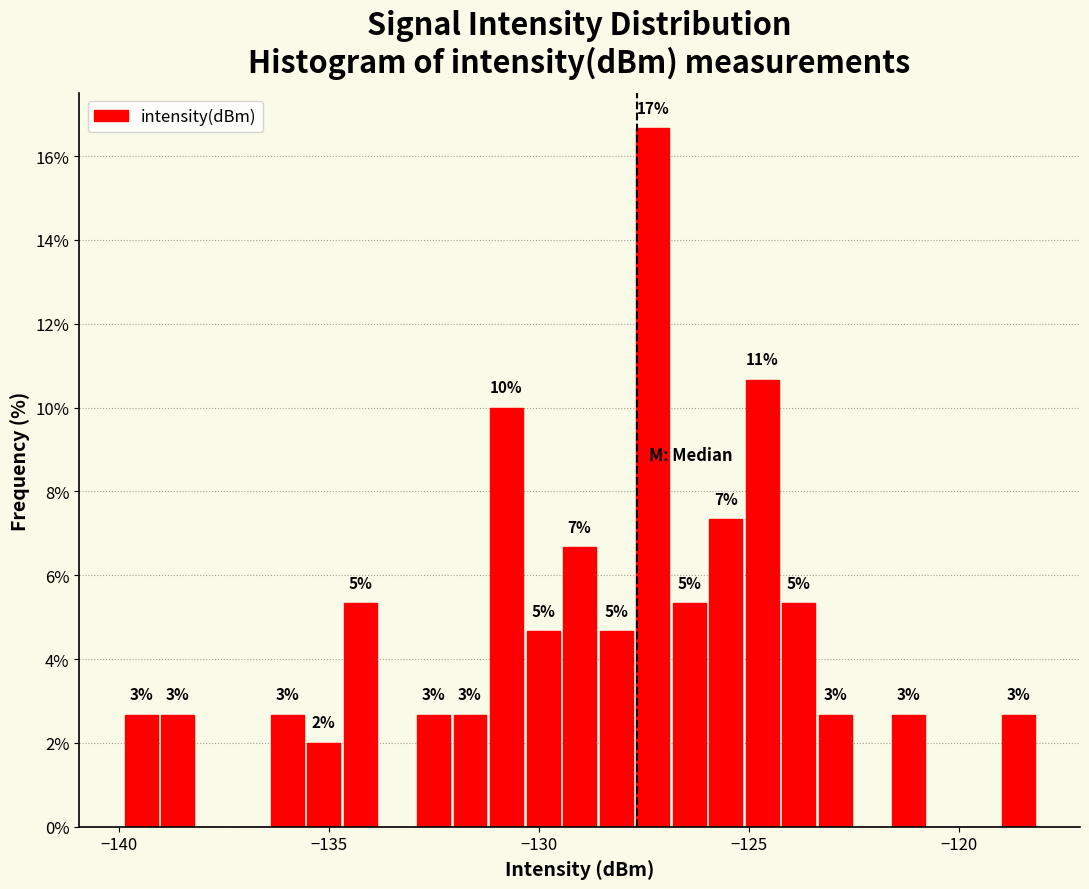

Read against the x-axis, roughly where is the centre of the tallest bar?

-127.5